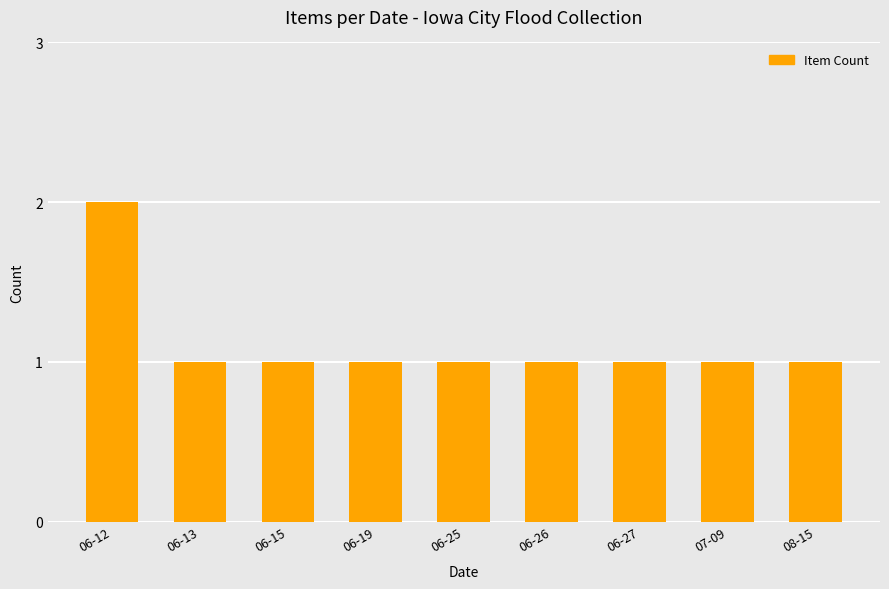

What is the sum of the values at 07-09 and 08-15?

2